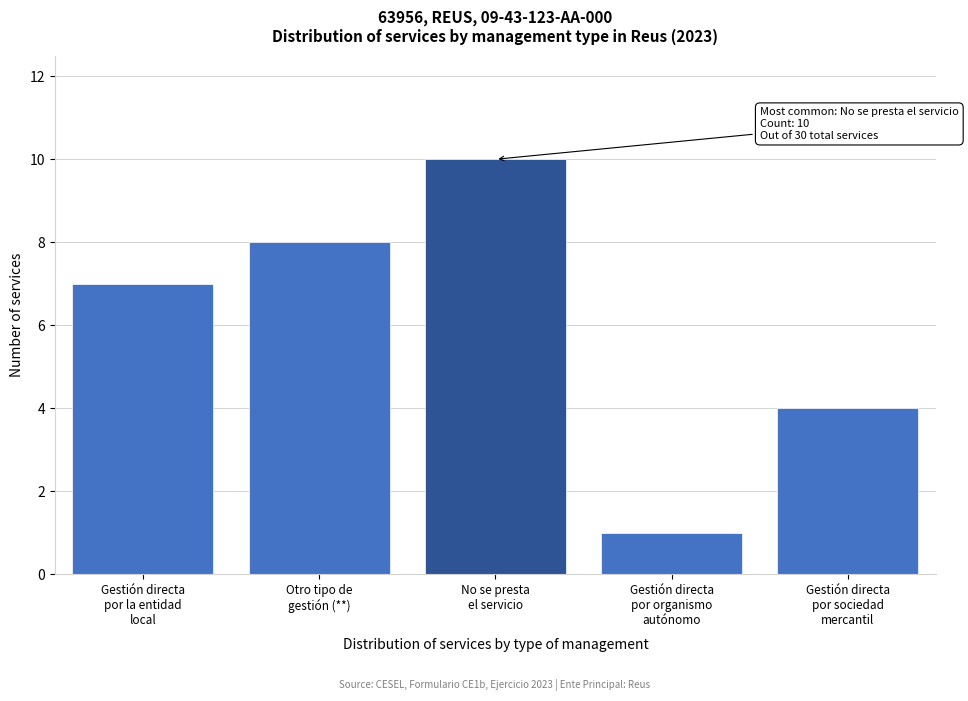

Reading left to right, list all the values displayed in this chart.

7	8	10	1	4